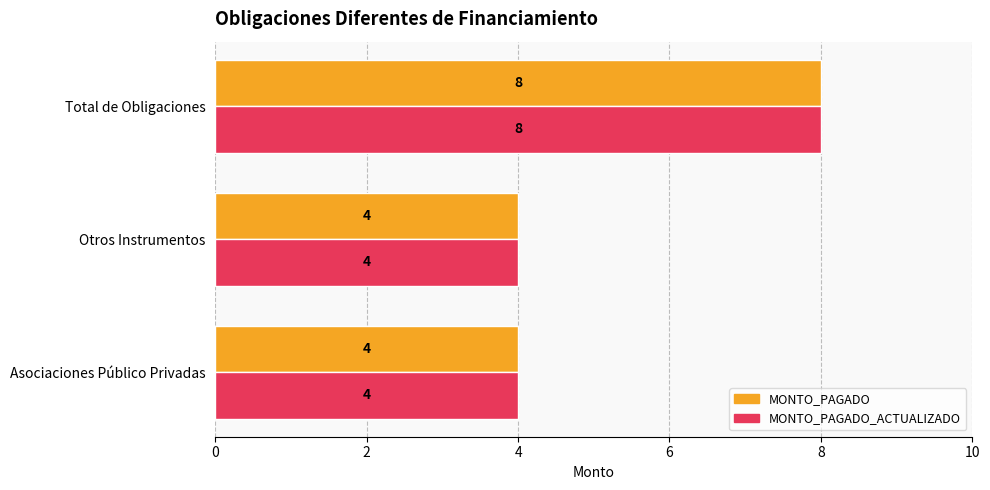

What is the difference between the maximum and minimum values in the MONTO_PAGADO series?

4